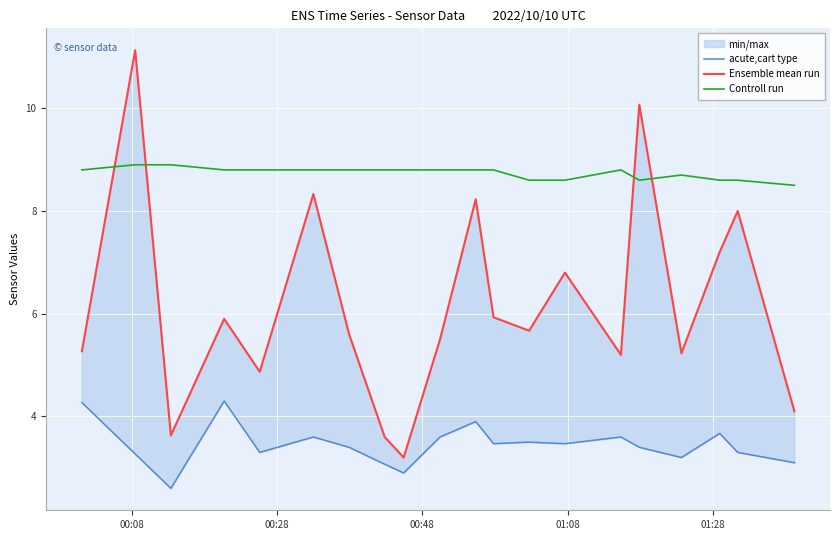

Reading left to right, what are all the values shown in this chart?

acute,cart type: 4.3	3.3	2.6	4.3	3.3	3.6	3.4	3.1	2.9	3.6	3.9	3.5	3.5	3.5	3.6	3.4	3.2	3.7	3.3	3.1
Ensemble mean run: 5.3	11.1	3.6	5.9	4.9	8.3	5.6	3.6	3.2	5.5	8.2	5.9	5.7	6.8	5.2	10.1	5.2	7.2	8.0	4.1
Controll run: 8.8	8.9	8.9	8.8	8.8	8.8	8.8	8.8	8.8	8.8	8.8	8.8	8.6	8.6	8.8	8.6	8.7	8.6	8.6	8.5